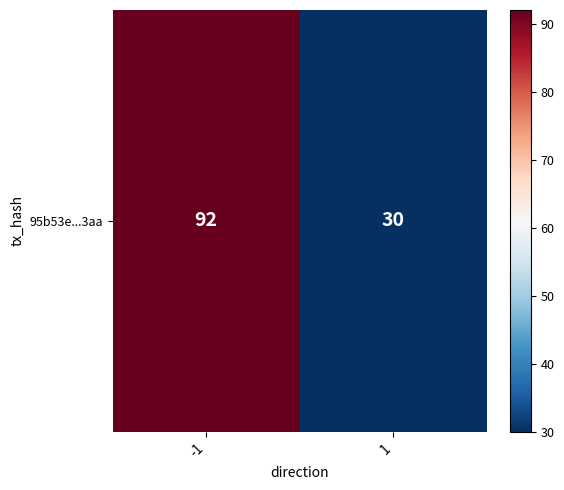

What is the change in value from -1 to 1?

-62